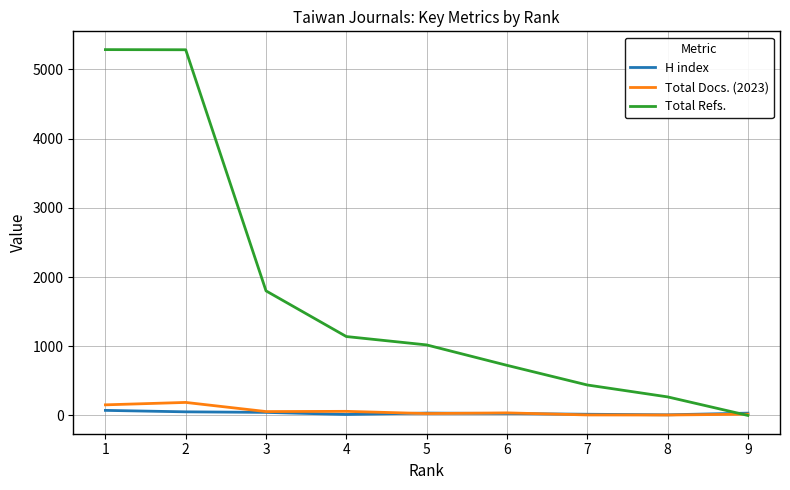

Which series has the widest spread of values?

Total Refs.